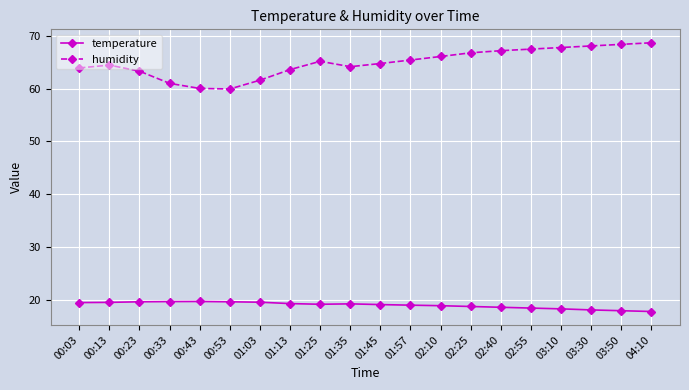

Which series has the largest range (max minus min)?

humidity